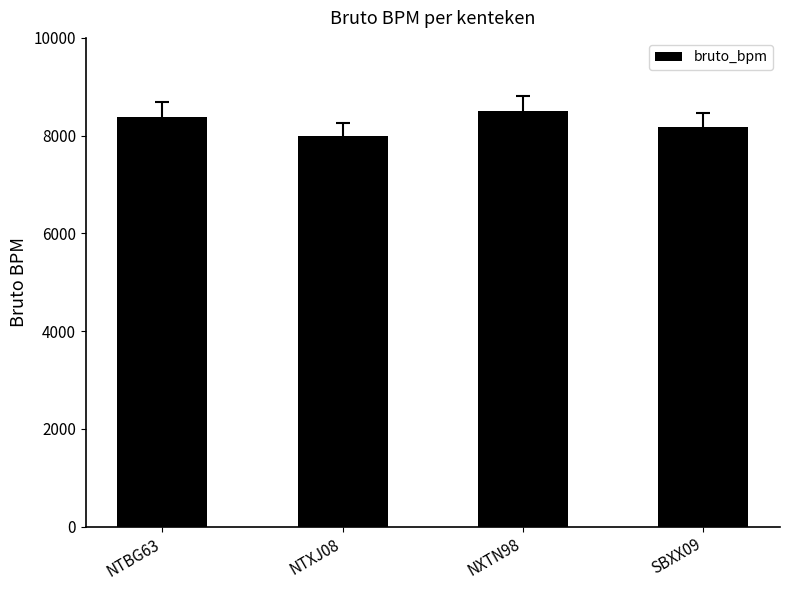

Rank the categories by value from highest to lowest.

NXTN98, NTBG63, SBXX09, NTXJ08